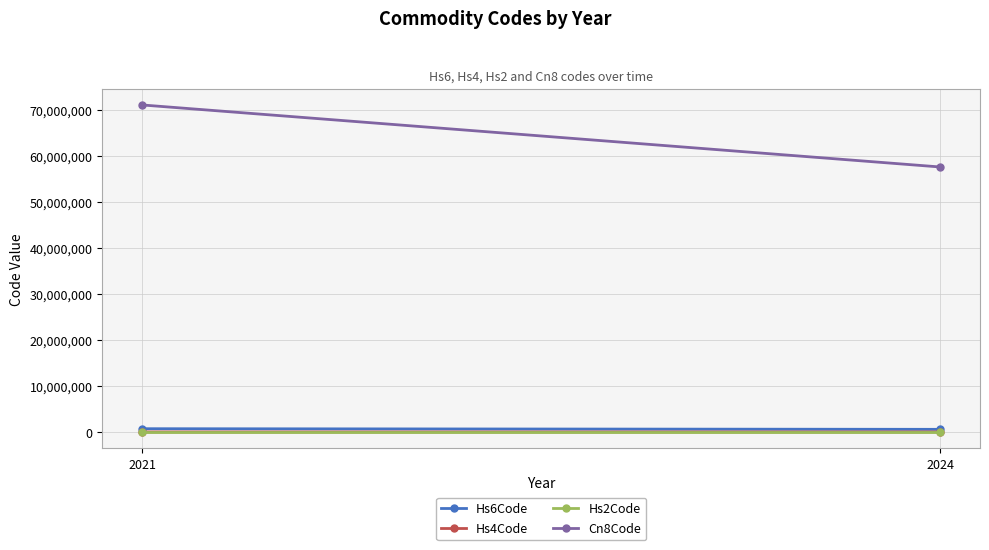

At how many categories does at least one series exceed 53080975?

2